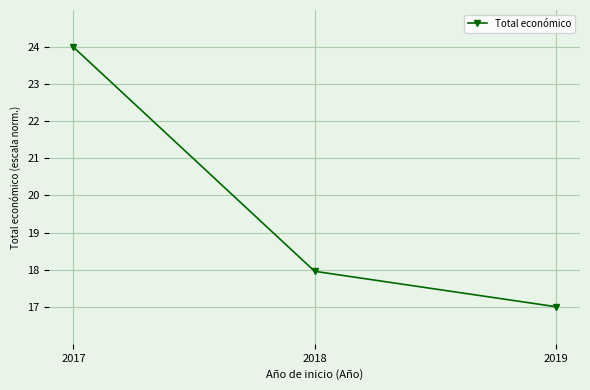

List the labels in order of value, smallest first.

2019, 2018, 2017